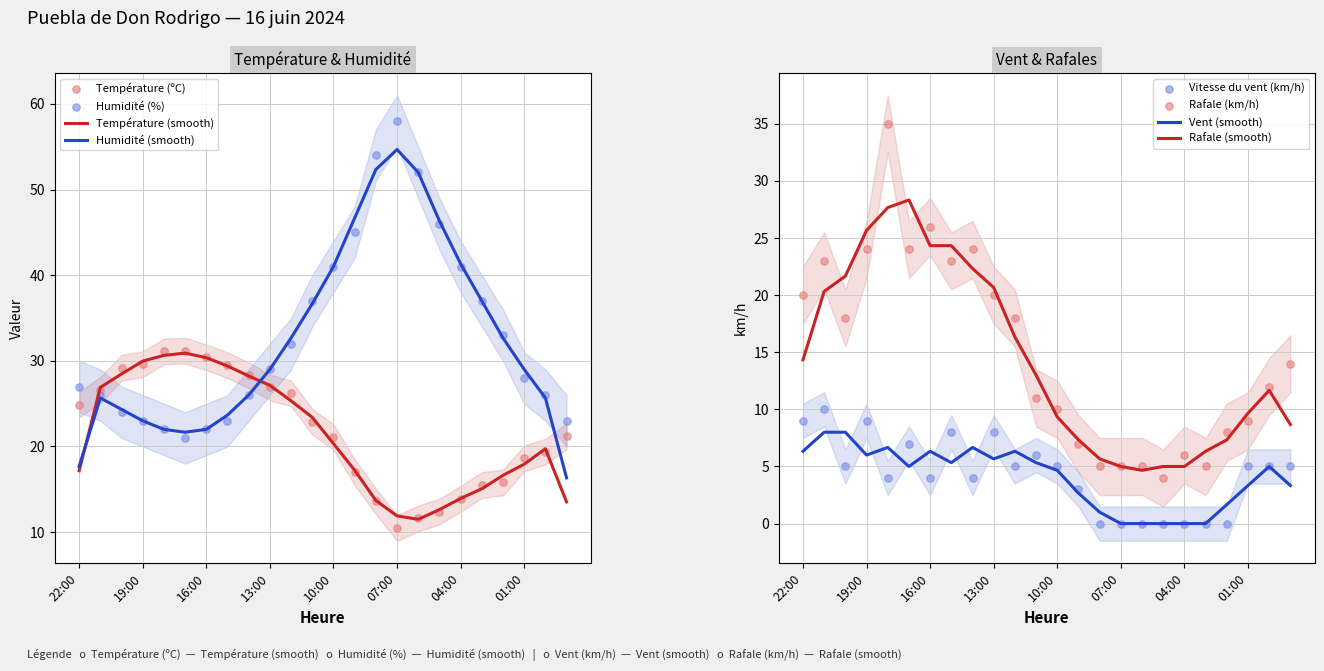

Which series has the largest total across all categories?

Humidité (%)